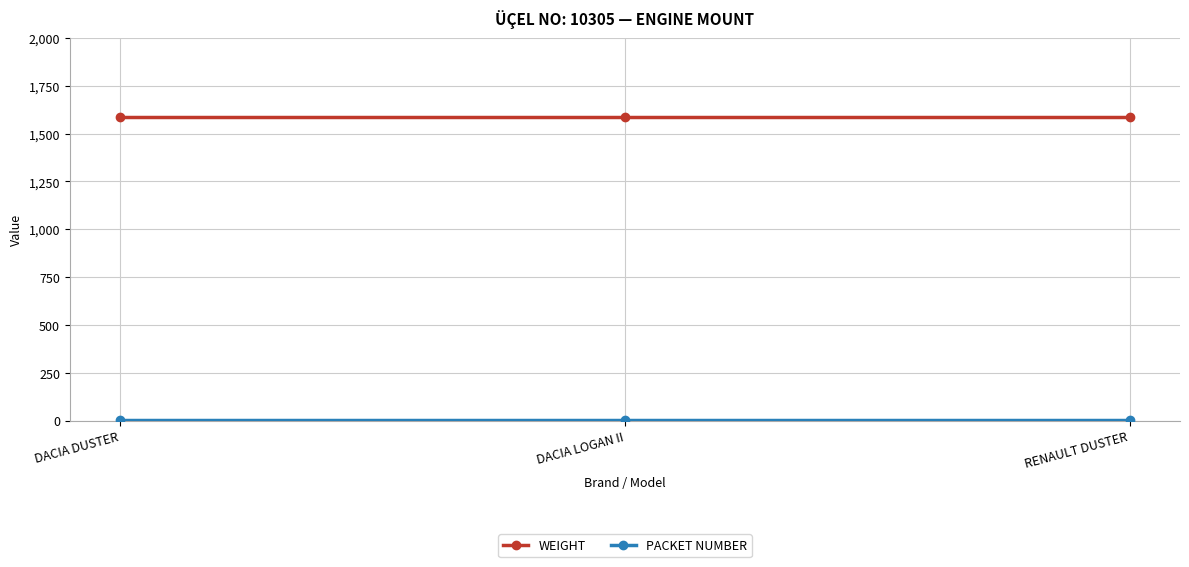

What is the sum of all WEIGHT values?

4758